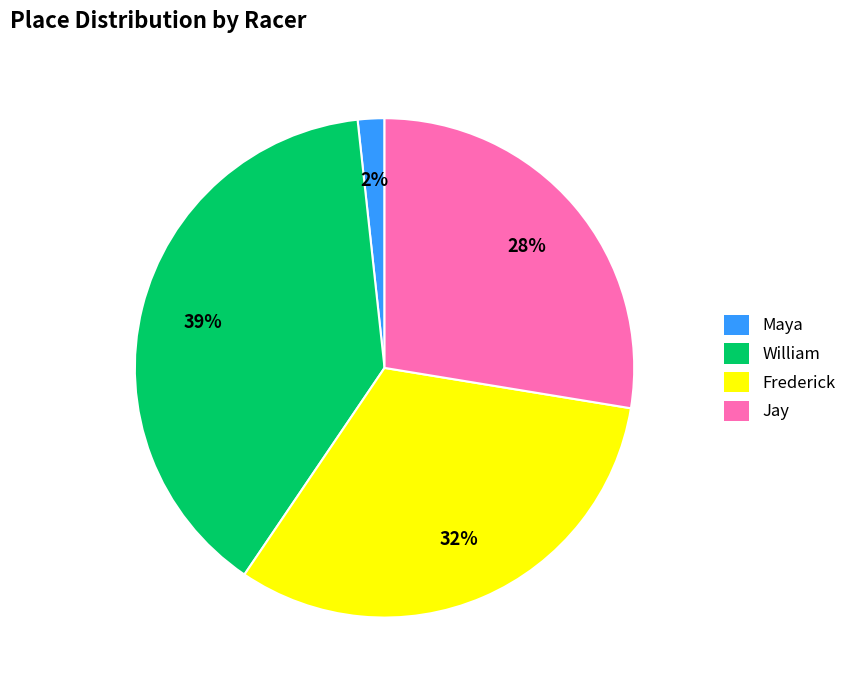

The Maya slice represents 15% of the pie. True or false?

False